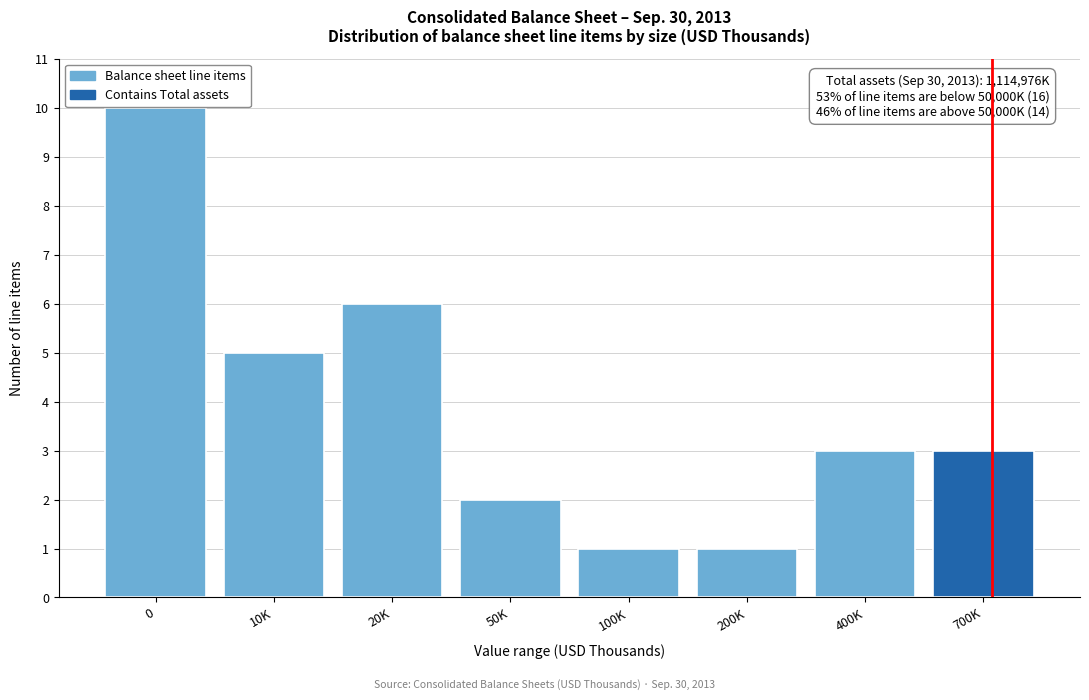

Reading right to left, what are all the values shown in this chart?

700K=3	400K=3	200K=1	100K=1	50K=2	20K=6	10K=5	0=10